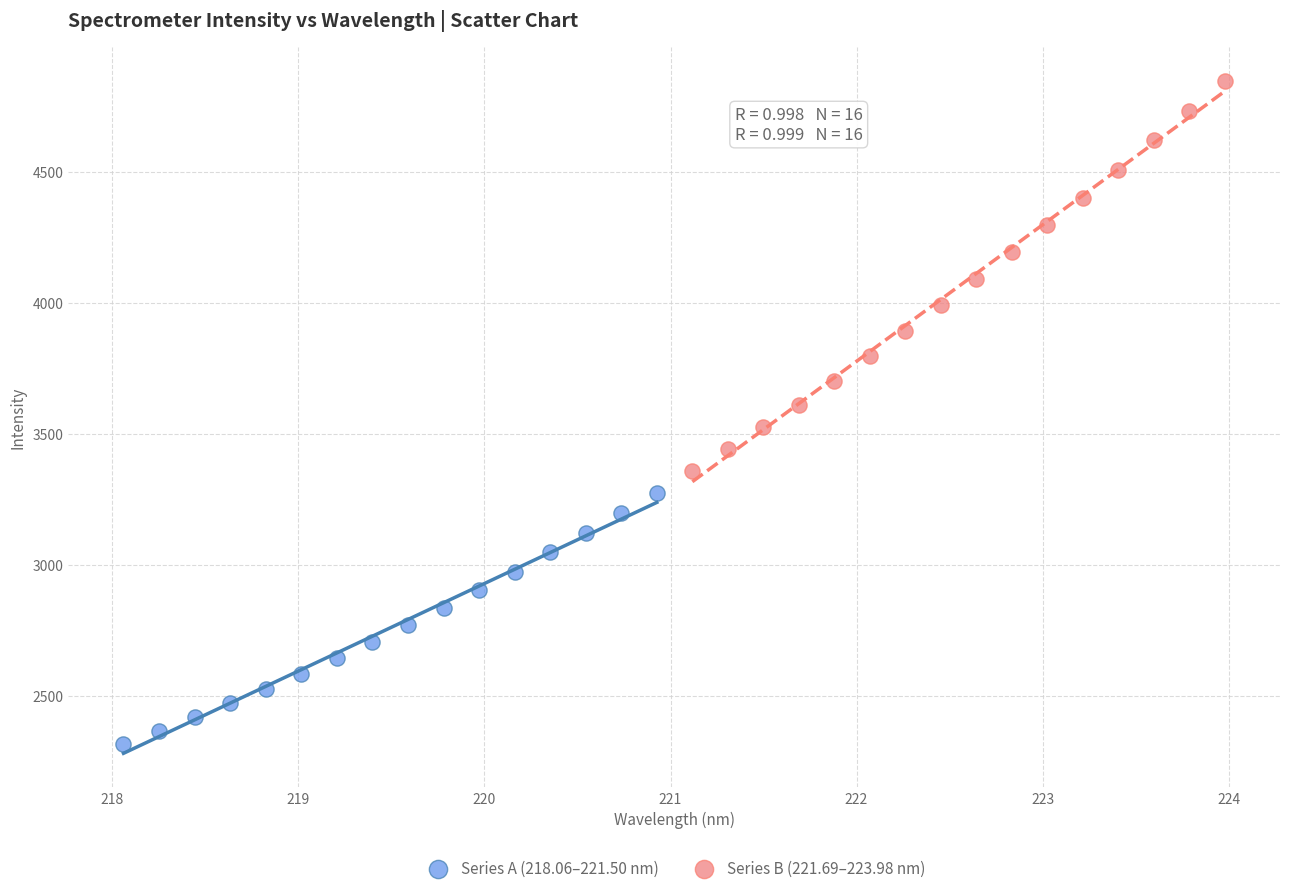

What are all the series names shown in the legend?

Series A (218.06–221.50 nm), Series B (221.69–223.98 nm)